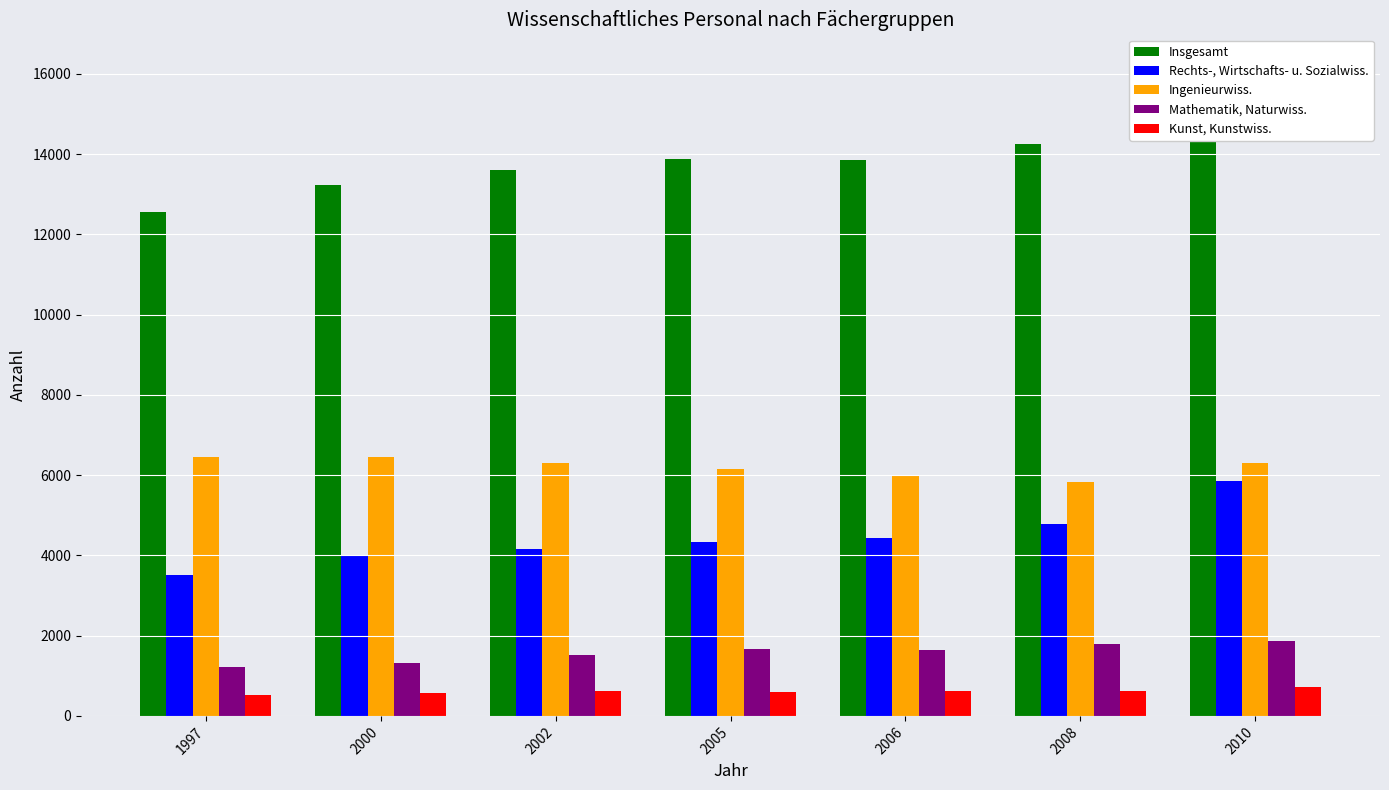

What is the difference between the maximum and minimum values in the Insgesamt series?

3616